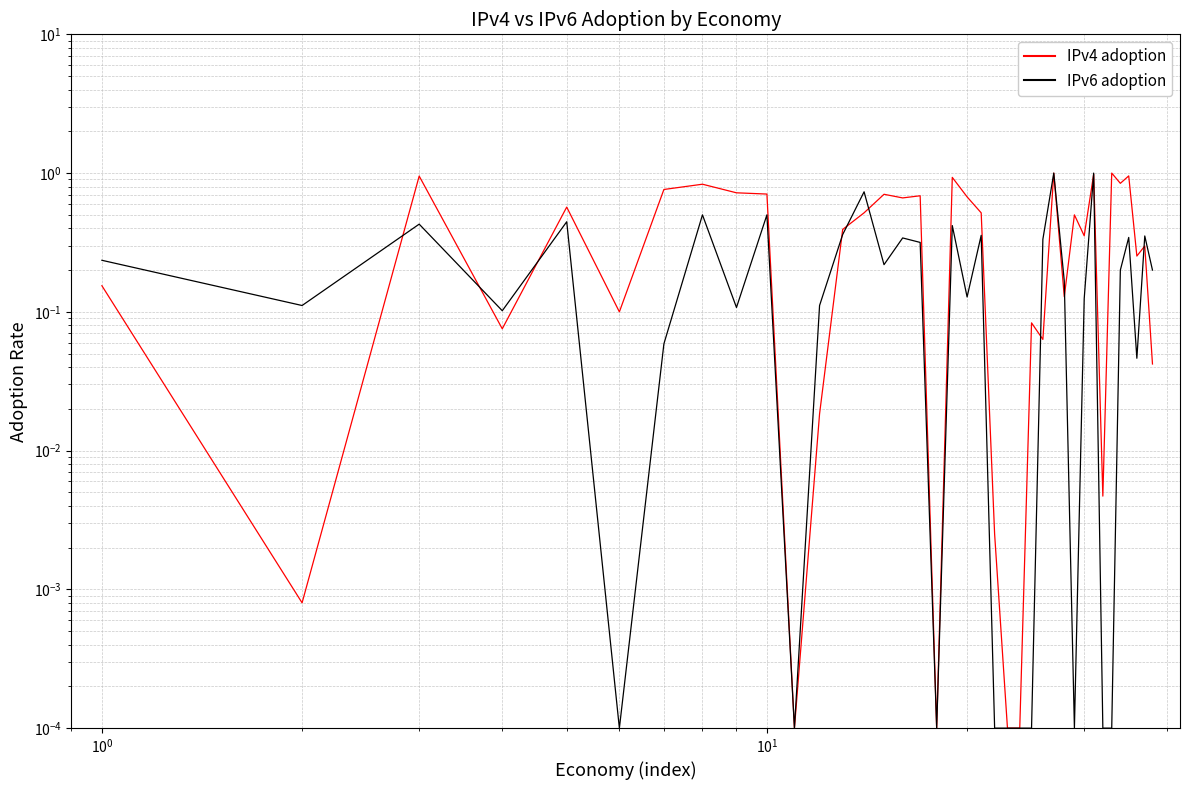

At how many categories does at least one series exceed 0?

38